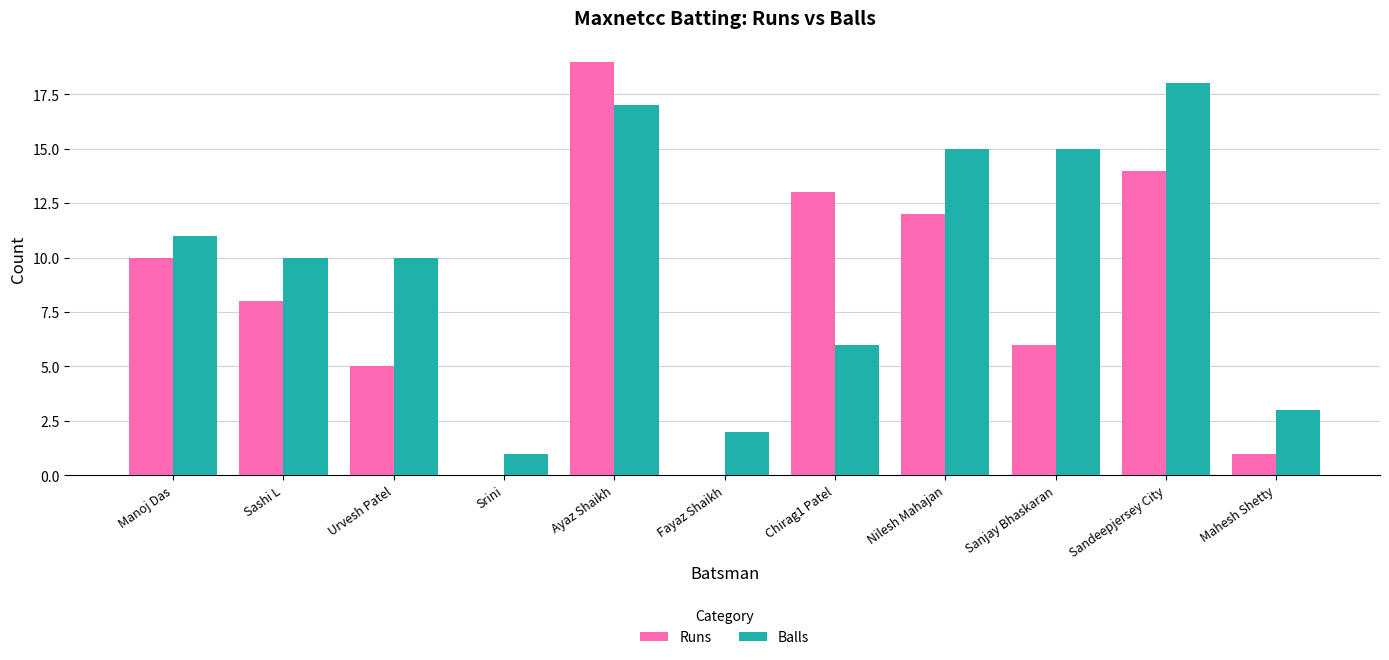

Are the bars horizontal?

No